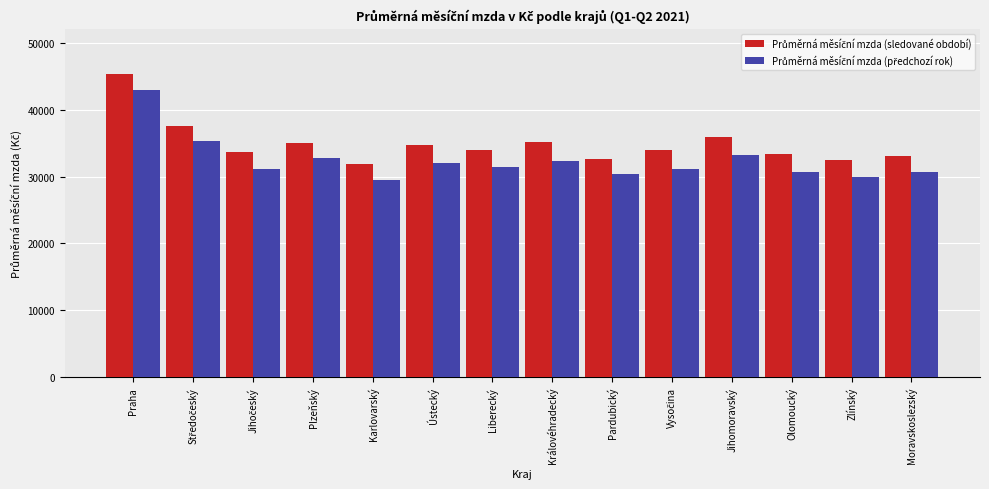

What is the maximum value shown in the chart?

45336.1